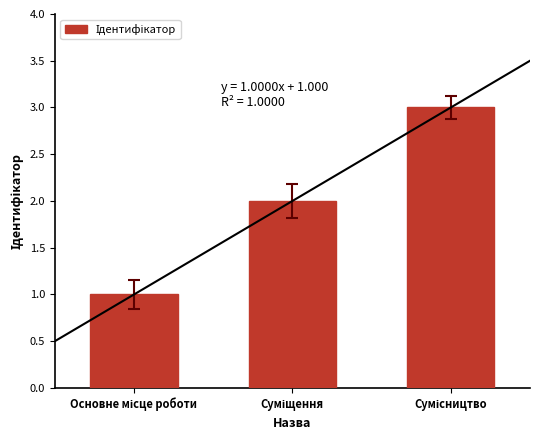

What value does the data have at Основне місце роботи?

1